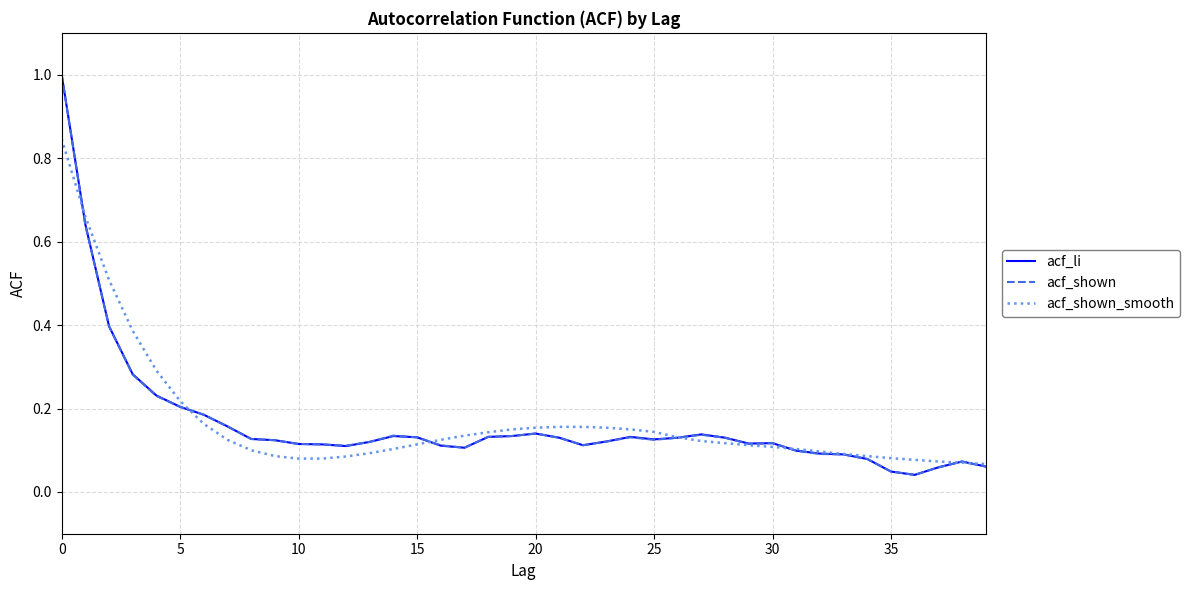

What is the highest value of the acf_shown series?

1.0